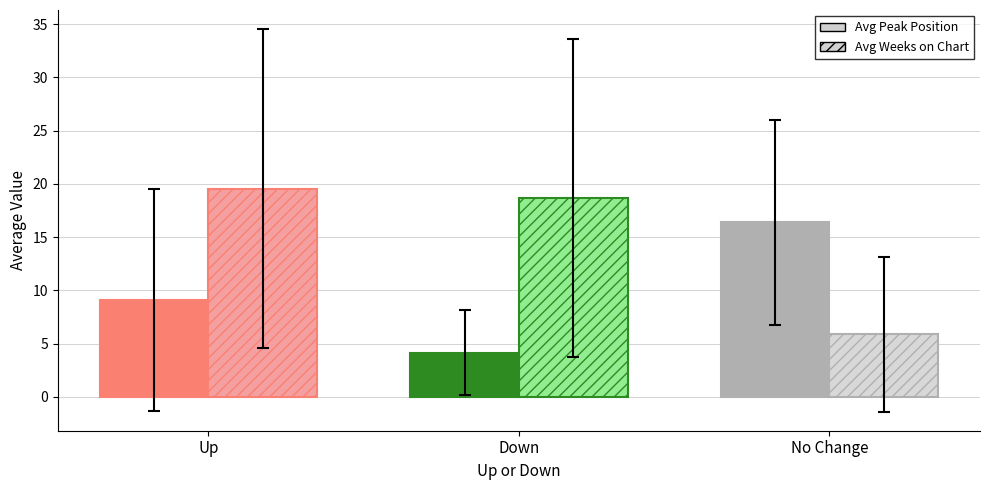

At which label does Avg Weeks on Chart reach its peak?

Up